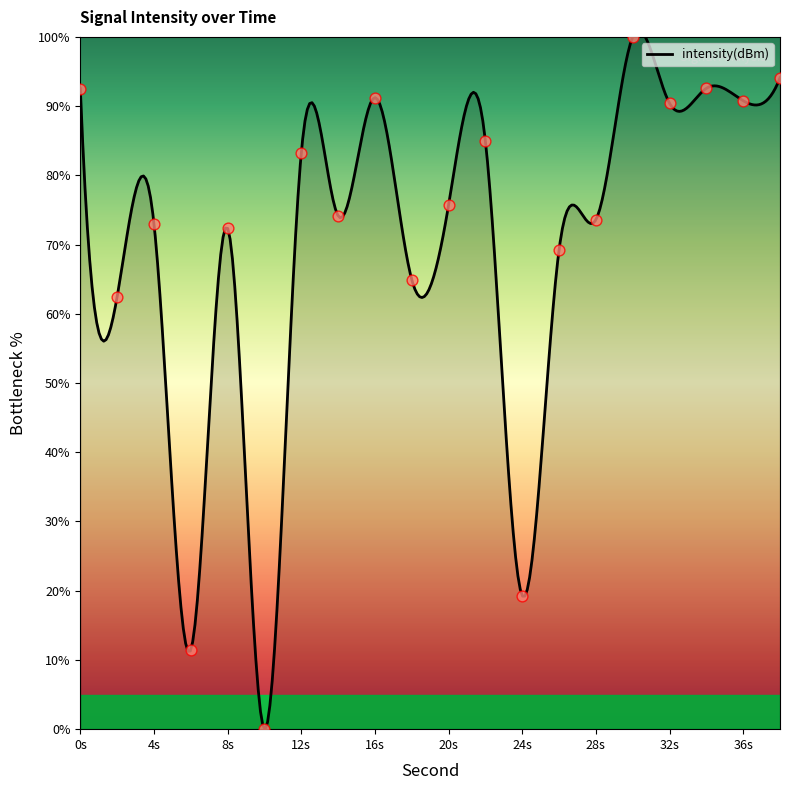

What is the change in value from 2 to 16?

+28.7